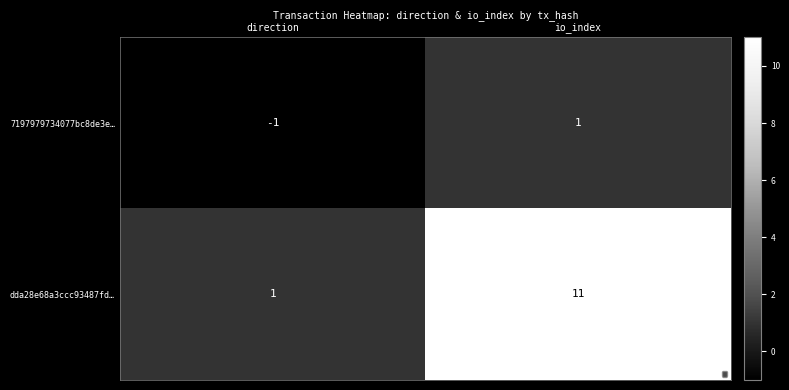

At how many categories does at least one series exceed 0?

2